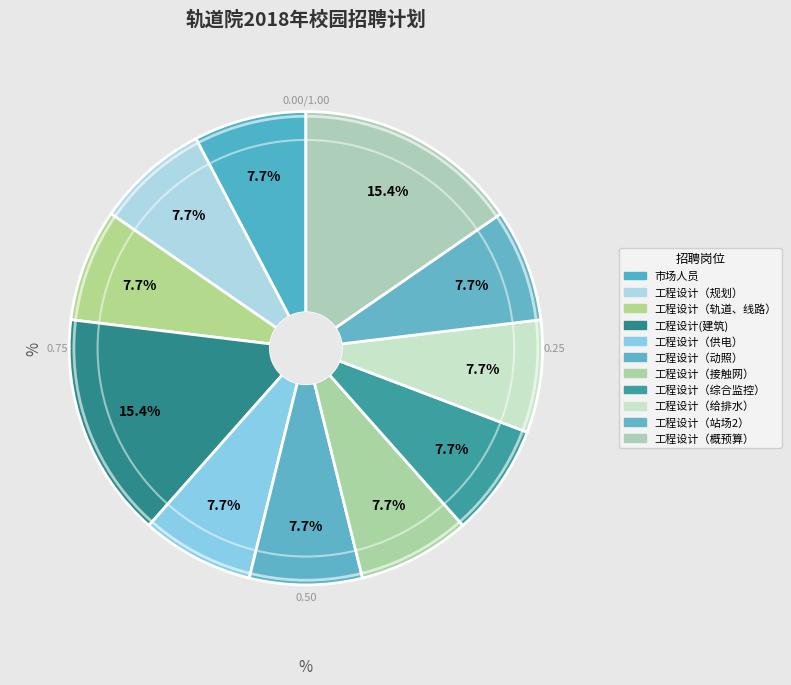

Is it true that 工程设计（动照） is 1% of the pie?

False